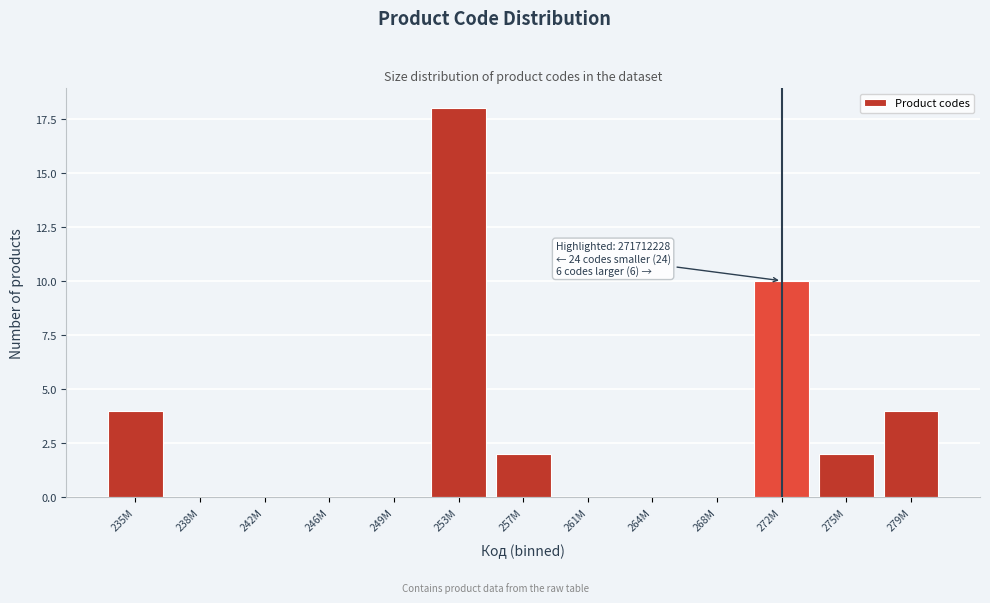

Reading left to right, list all the values displayed in this chart.

235M=4	238M=0	242M=0	246M=0	249M=0	253M=18	257M=2	261M=0	264M=0	268M=0	272M=10	275M=2	279M=4